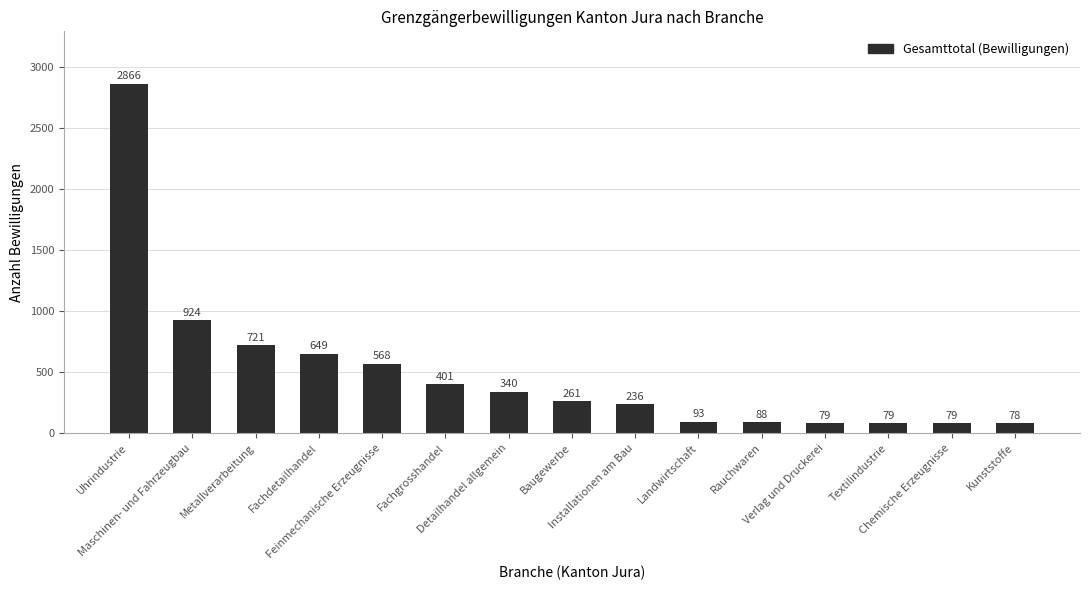

What is the approximate value at Detailhandel allgemein, to the nearest 50?

350